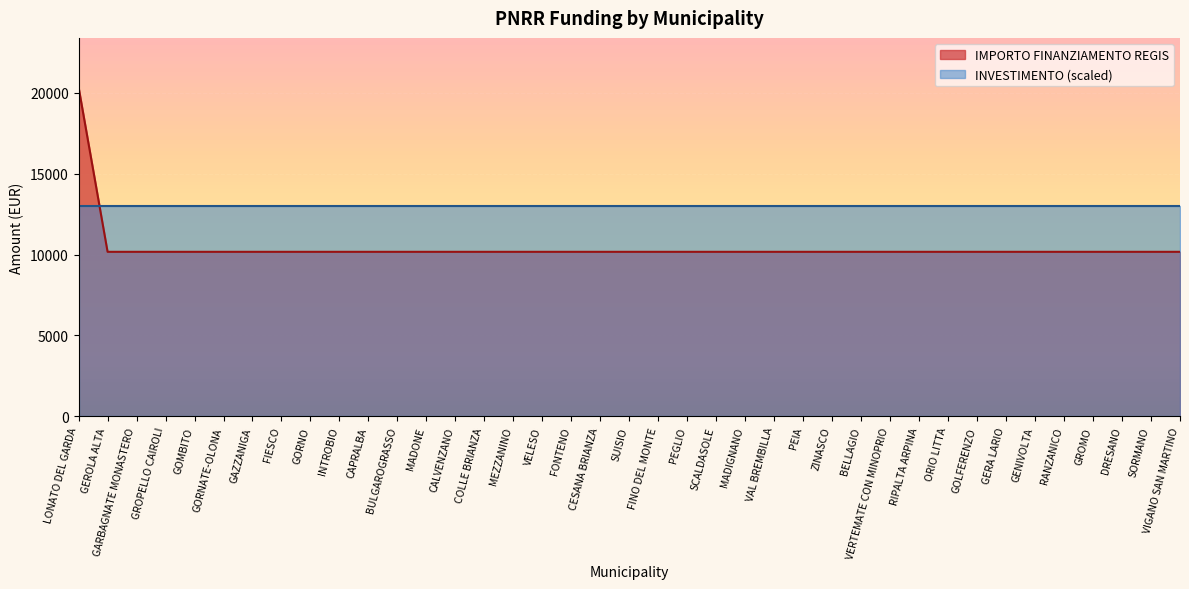

Rank the categories by value from lowest to highest.

GEROLA ALTA, GARBAGNATE MONASTERO, GROPELLO CAIROLI, GOMBITO, GORNATE-OLONA, GAZZANIGA, FIESCO, GORNO, INTROBIO, CAPRALBA, BULGAROGRASSO, MADONE, CALVENZANO, COLLE BRIANZA, MEZZANINO, VELESO, FONTENO, CESANA BRIANZA, SUISIO, FINO DEL MONTE, PEGLIO, SCALDASOLE, MADIGNANO, VAL BREMBILLA, PEIA, ZINASCO, BELLAGIO, VERTEMATE CON MINOPRIO, RIPALTA ARPINA, ORIO LITTA, GOLFERENZO, GERA LARIO, GENIVOLTA, RANZANICO, GROMO, DRESANO, SORMANO, VIGANO SAN MARTINO, LONATO DEL GARDA